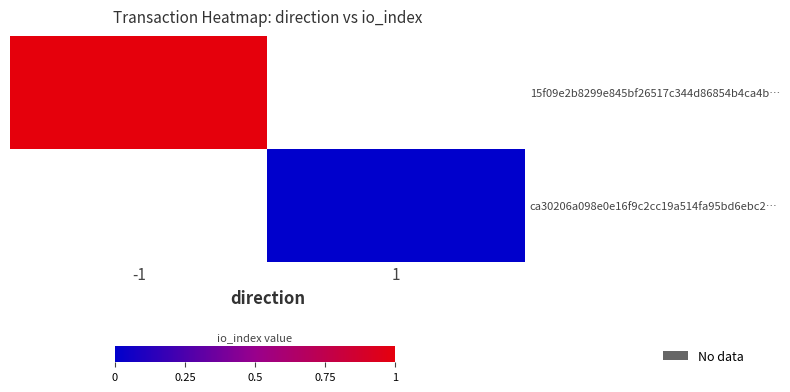

The value of 15f09e2b8299e845bf26517c344d86854b4ca4b… at -1 is 1.0. True or false?

True